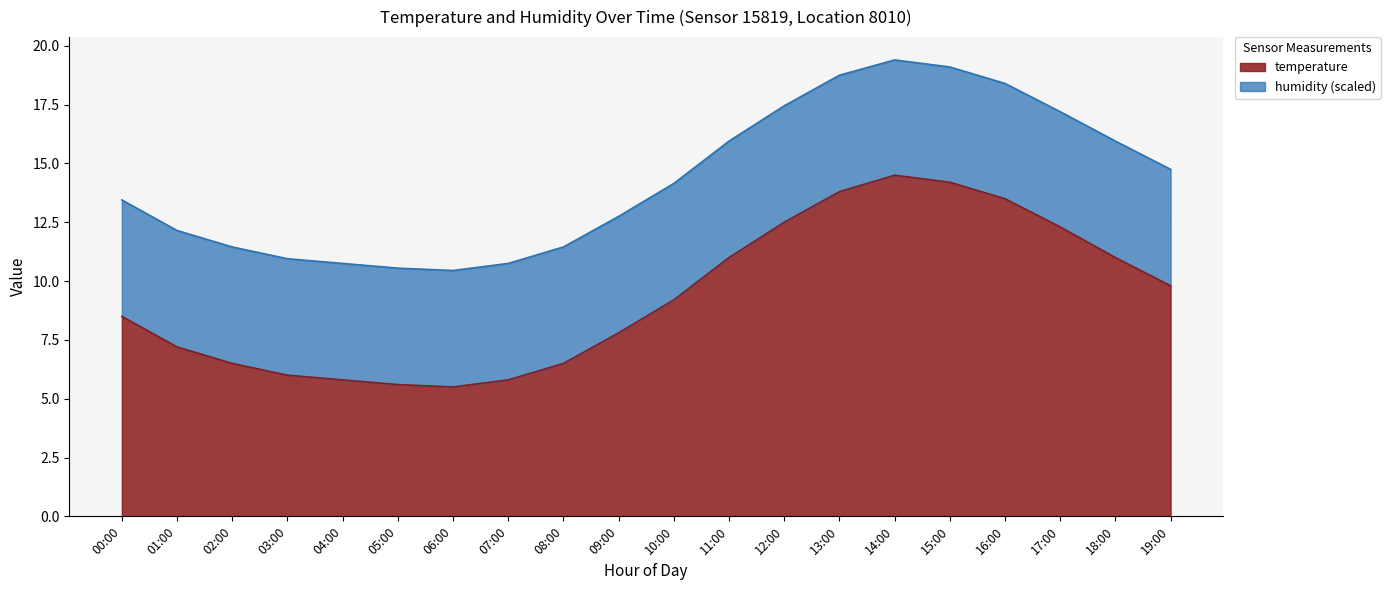

List the labels in order of value, largest first.

14:00, 15:00, 13:00, 16:00, 12:00, 17:00, 11:00, 18:00, 19:00, 10:00, 00:00, 09:00, 01:00, 02:00, 08:00, 03:00, 04:00, 07:00, 05:00, 06:00